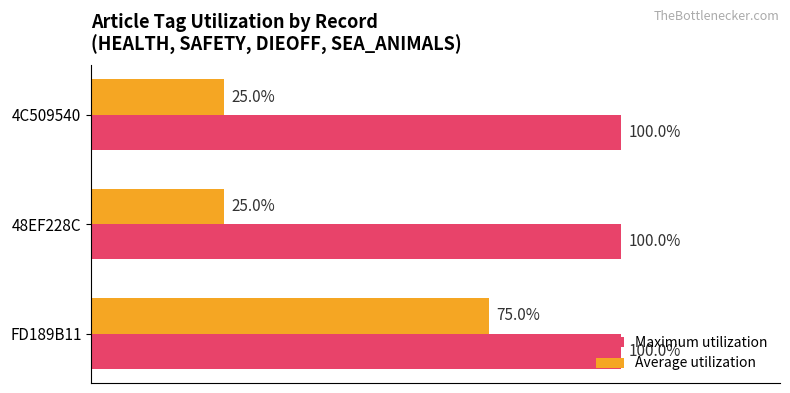

At which category is the sum across all series the highest?

FD189B11